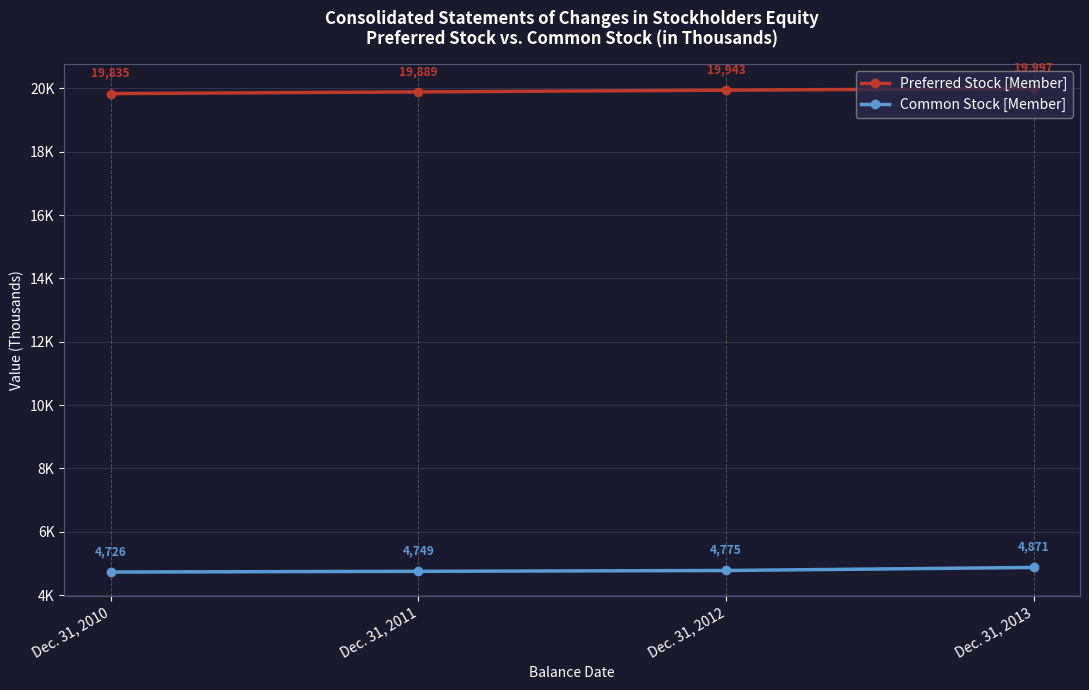

What are all the series names shown in the legend?

Preferred Stock [Member], Common Stock [Member]